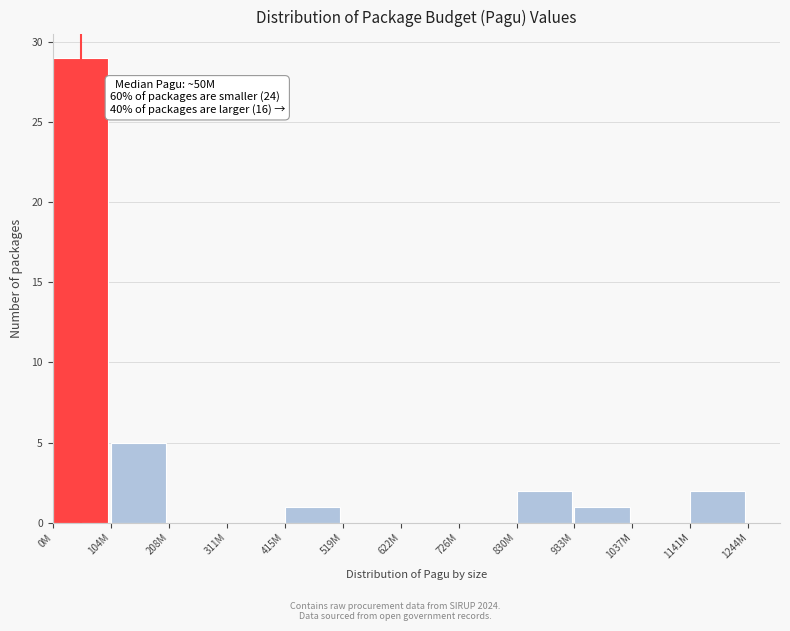

Reading left to right, what are all the values shown in this chart?

0M=29	104M=5	208M=0	311M=0	415M=1	519M=0	622M=0	726M=0	830M=2	933M=1	1037M=0	1141M=2